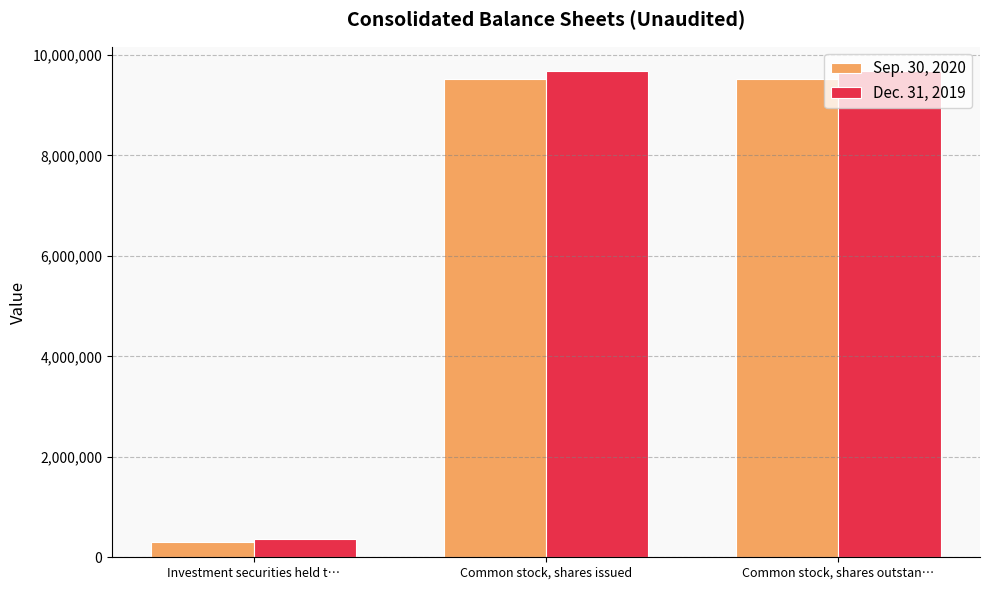

What is the value of the Dec. 31, 2019 bar at the 2nd from the left?

9681493